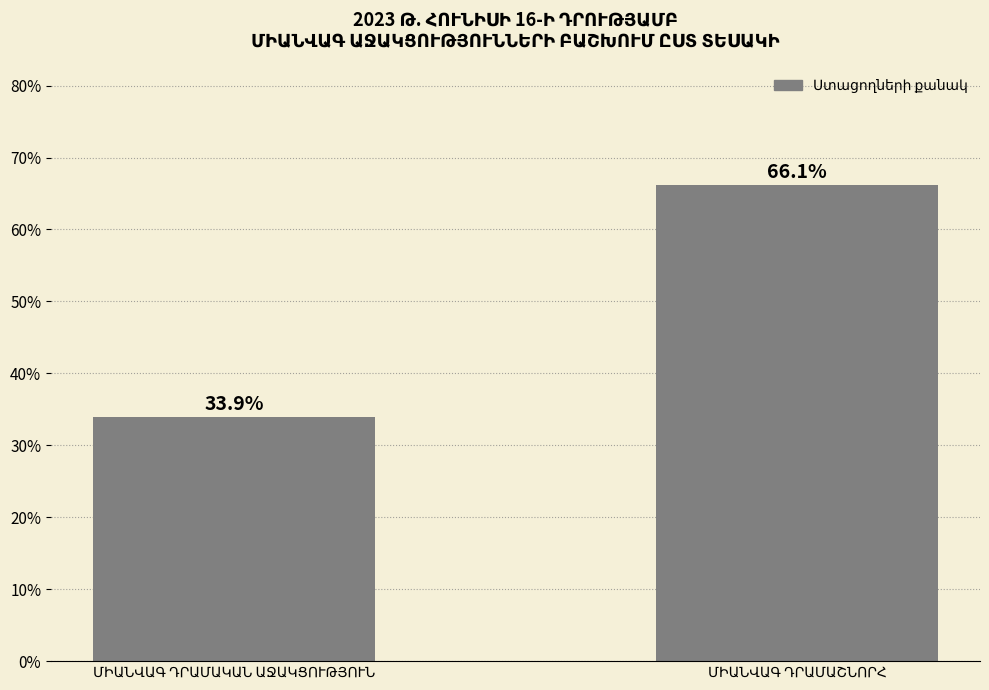

What is the maximum value shown in the chart?

66.1